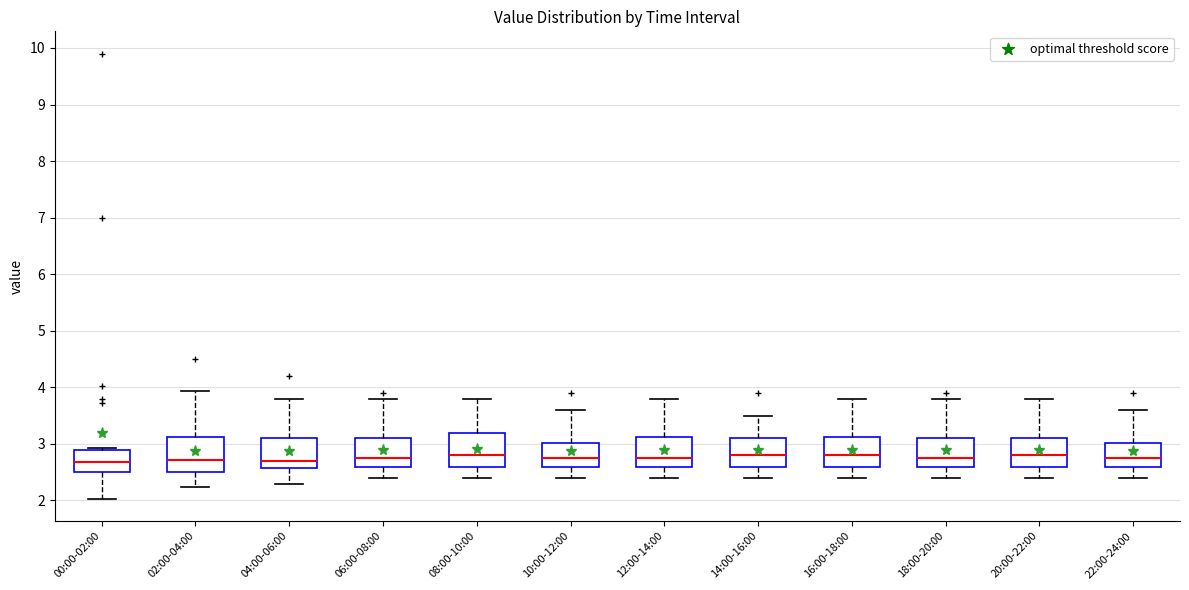

Where does the upper whisker of the box for 08:00-10:00 end on the y-axis? The values are not printed on the chart, so give them approximately, as read against the axis.

3.8